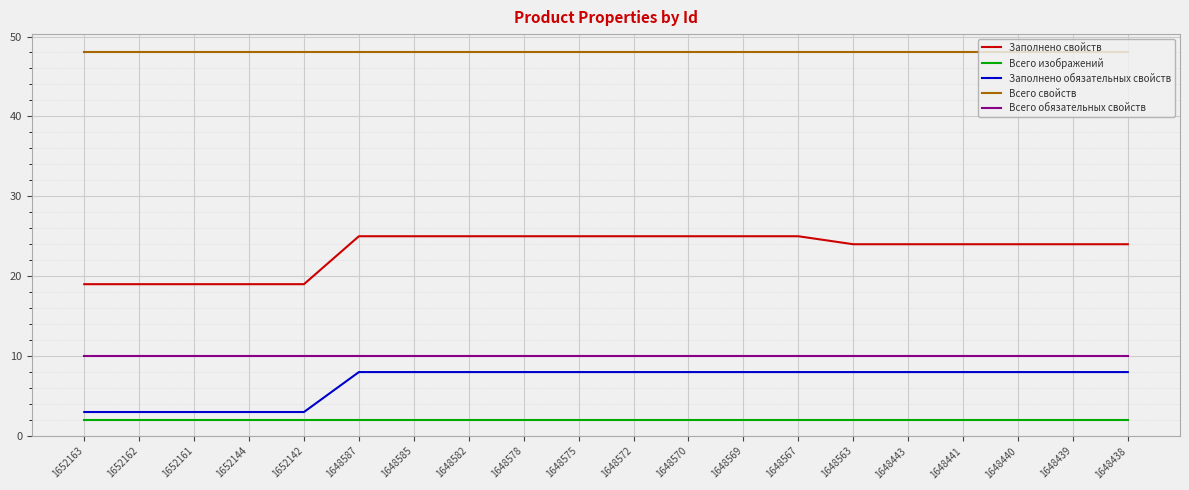

True or false: Всего изображений and Всего свойств intersect in this chart.

False